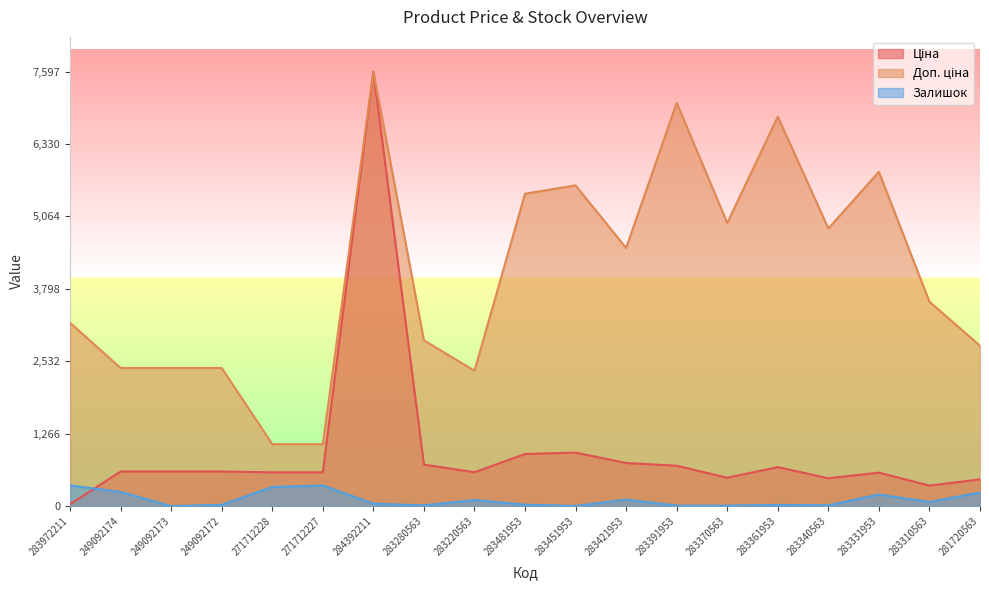

Which series changed the most between 283421953 and 283361953?

Доп. ціна